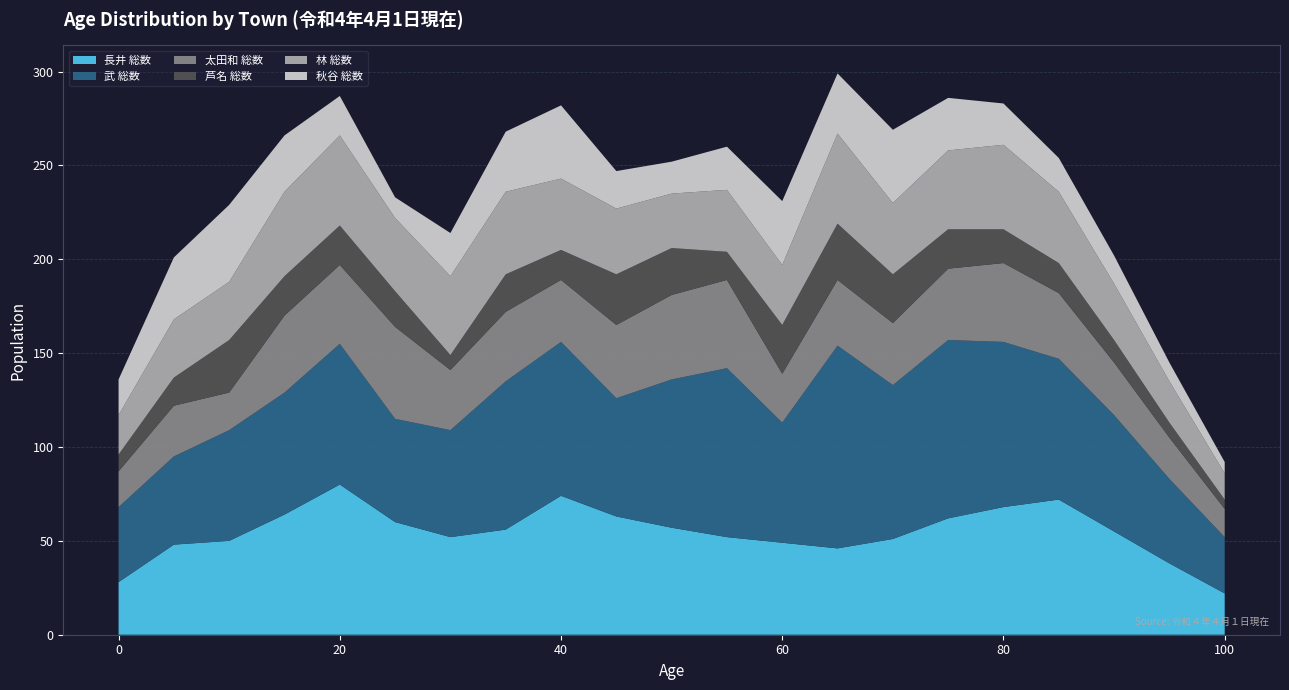

Reading left to right, transcribe all the data shown in this chart.

長井 総数: 28	48	50	64	80	60	52	56	74	63	57	52	49	46	51	62	68	72	55	38	22
武 総数: 40	47	59	65	75	55	57	79	82	63	79	90	64	108	82	95	88	75	62	45	30
太田和 総数: 19	27	20	41	42	49	32	37	33	39	45	47	26	35	33	38	42	35	28	22	15
芦名 総数: 9	15	28	21	21	19	8	20	16	27	25	15	26	30	26	21	18	16	12	8	5
林 総数: 21	31	31	45	48	39	42	44	38	35	29	33	32	48	38	42	45	38	30	22	14
秋谷 総数: 19	33	41	30	21	11	23	32	39	20	17	23	34	32	39	28	22	18	15	10	6